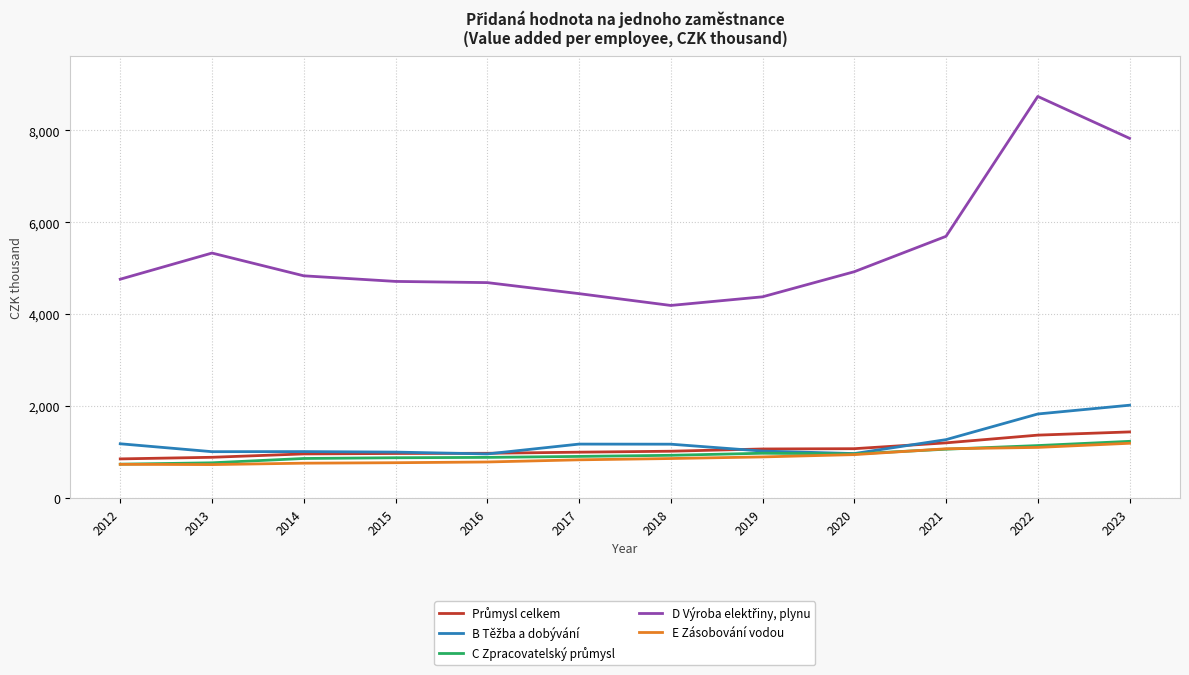

Is it true that E Zásobování vodou equals 948 at 2020?

True